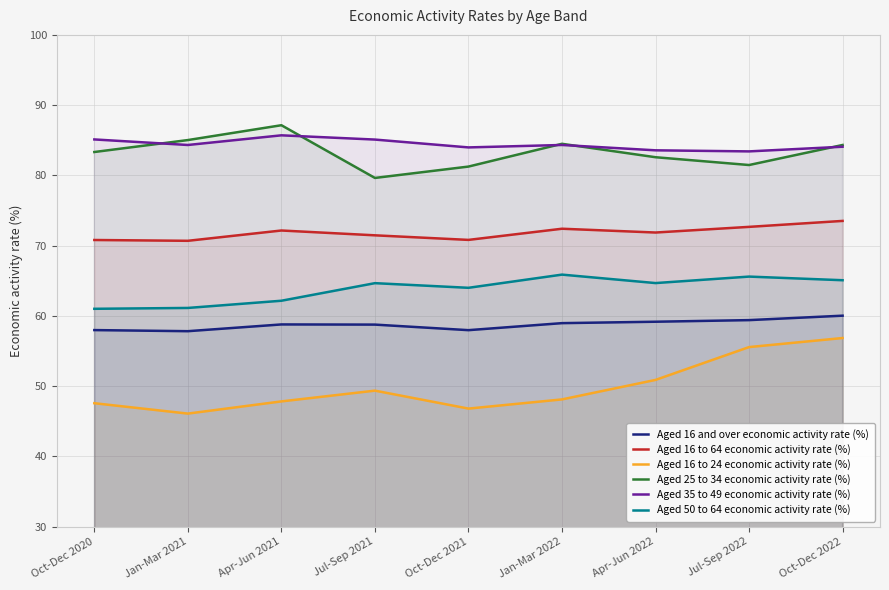

Between Oct-Dec 2021 and Jan-Mar 2022, which is larger?

Jan-Mar 2022